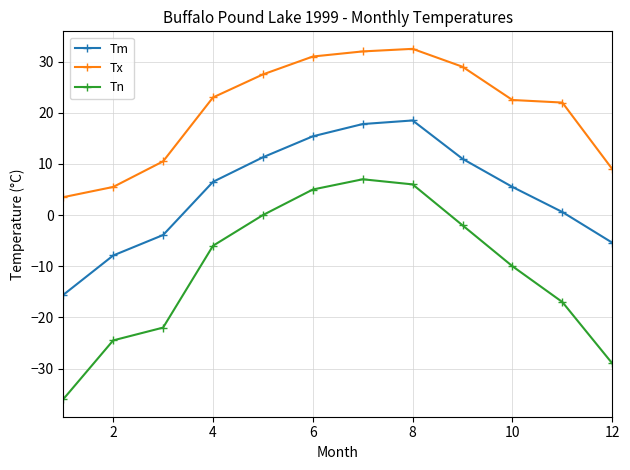

What is the average value of the Tn series?

-10.7